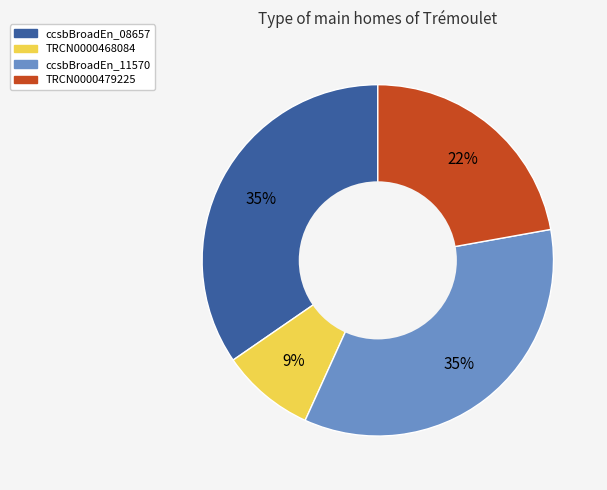

To the nearest percent, what is the difference between the largest and smallest slice percentages?

26%